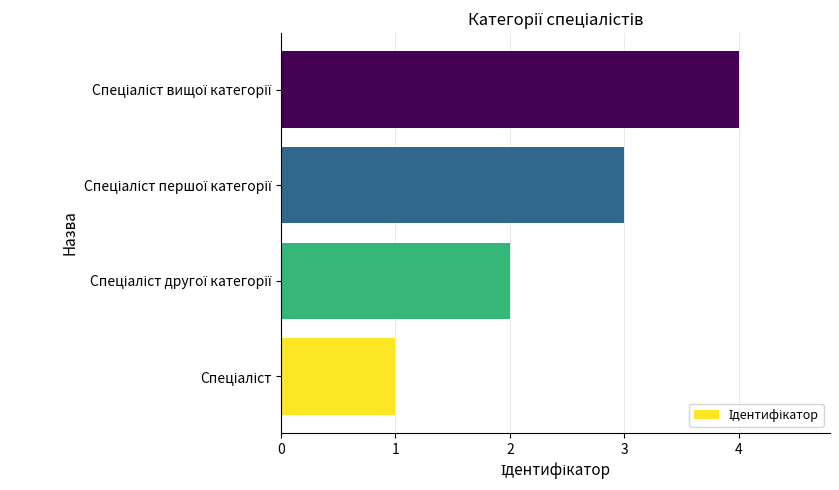

What is the sum of all values?

10